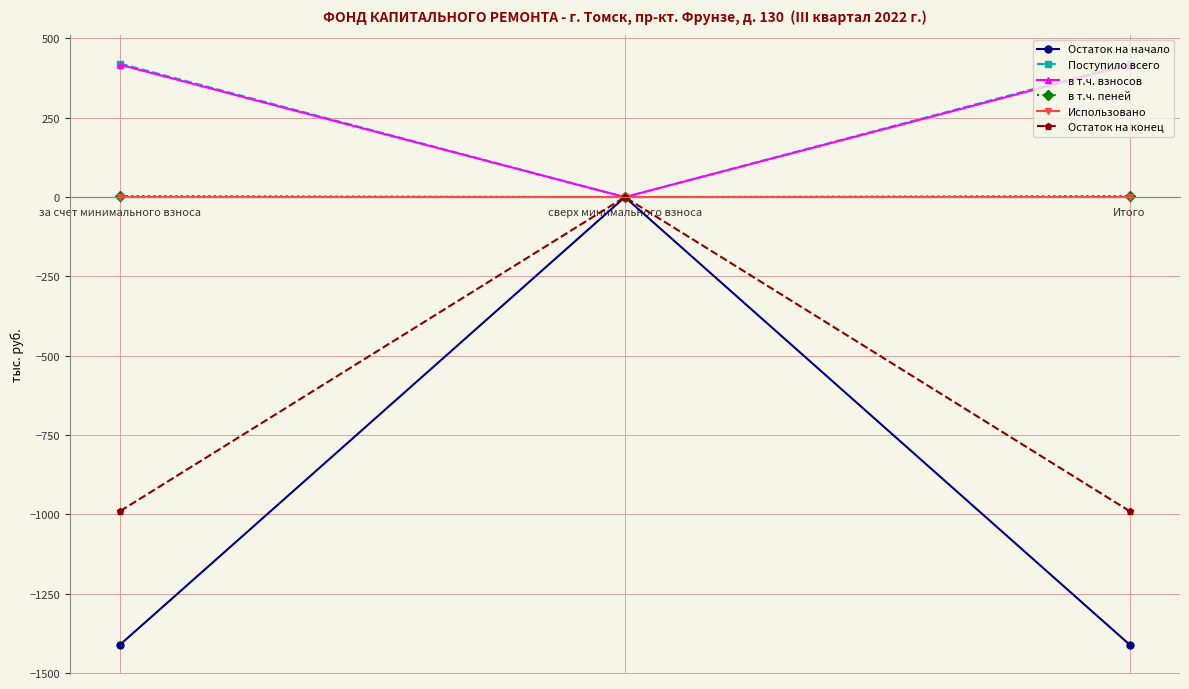

What is the approximate value of Остаток на начало at за счет минимального взноса?

-1410.3